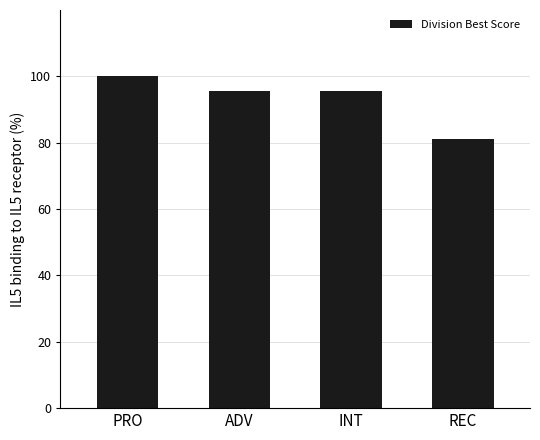

The chart shows a value of 132.8 at PRO. True or false?

False